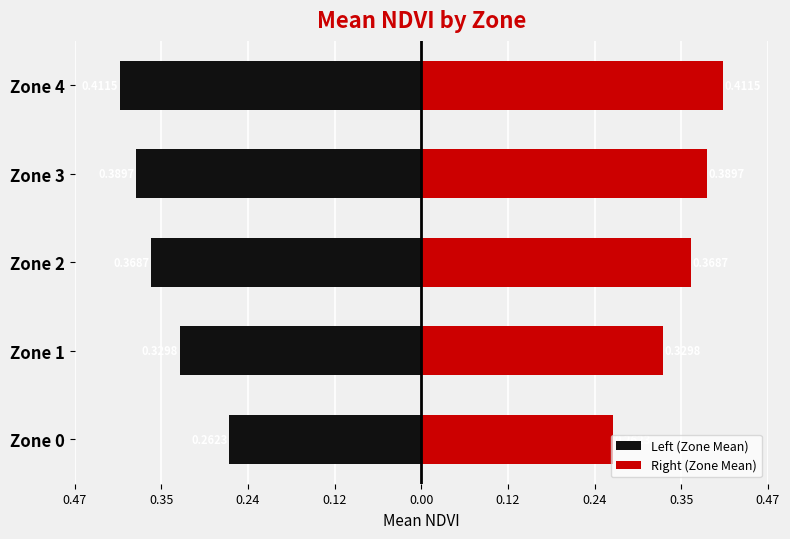

What is the sum of the Right (Zone Mean) values at Zone 2 and Zone 4?

0.8